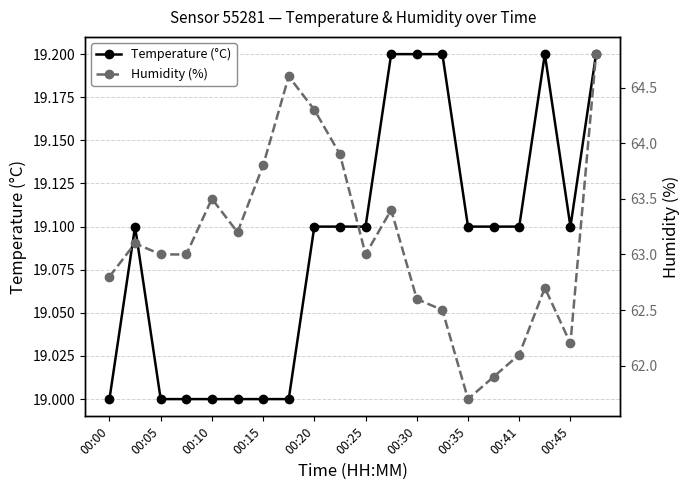

True or false: Humidity (%) and Temperature (°C) intersect in this chart.

False